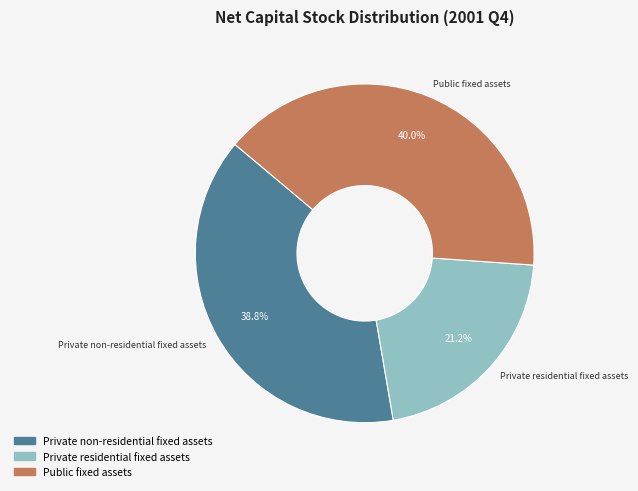

Combined, do Private non-residential fixed assets and Private residential fixed assets account for over 50%?

Yes